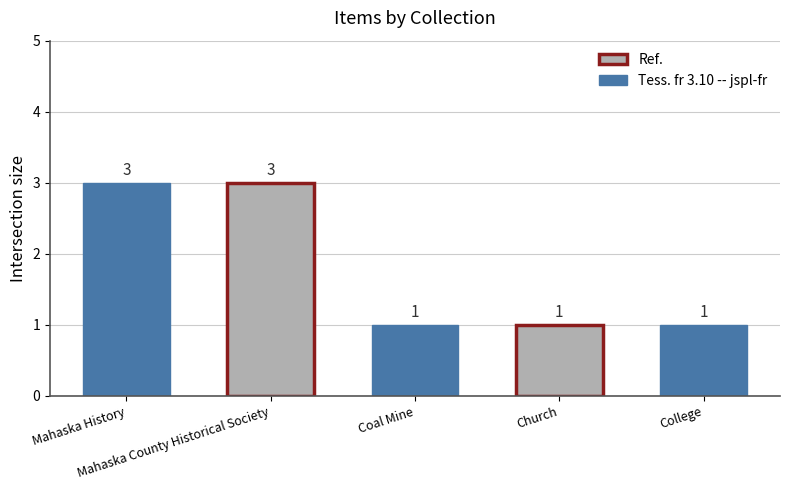

How many values exceed 1?

2